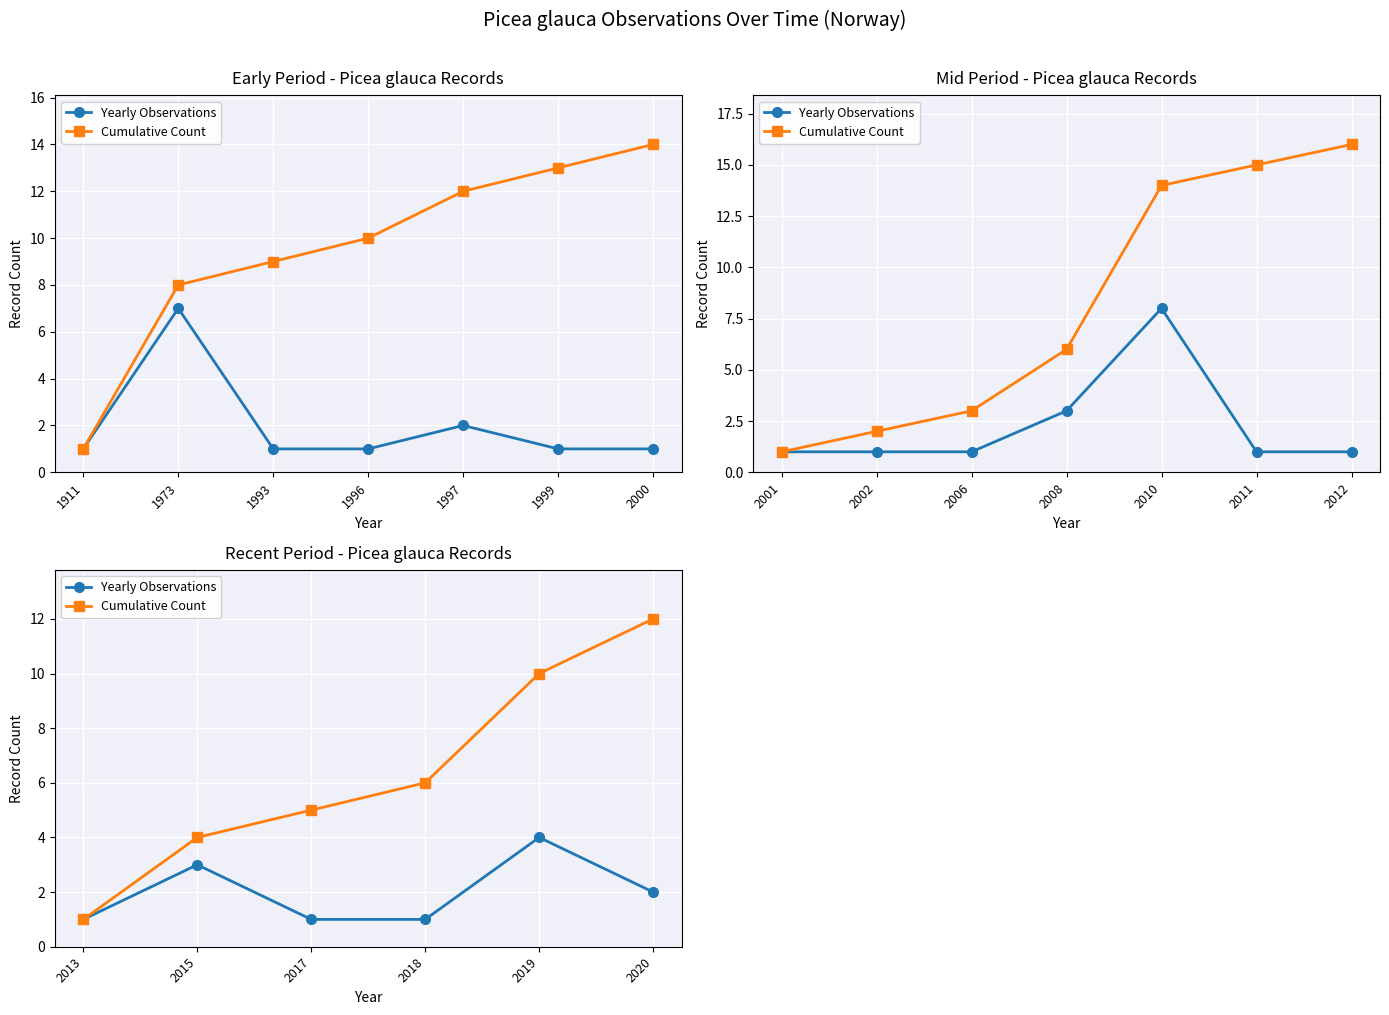

How many interior local peaks does the Yearly Observations series have?

2